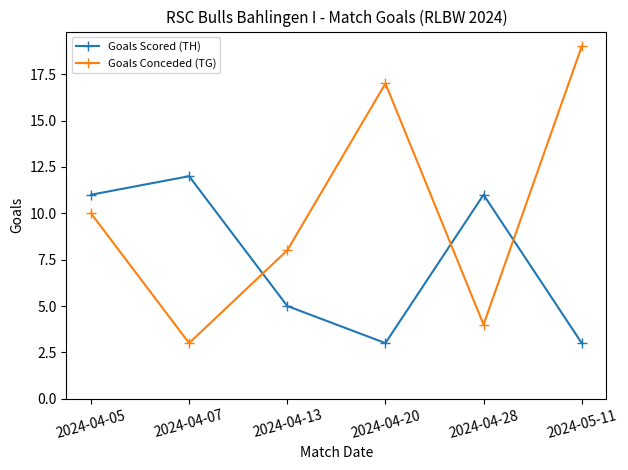

What is the difference between the Goals Scored (TH) values at 2024-04-07 and 2024-04-28?

1